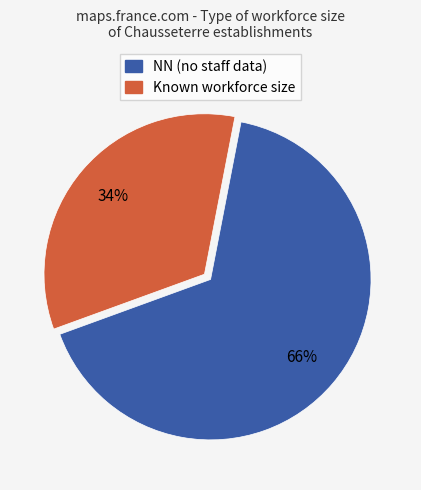

To the nearest percent, what is the average slice percentage?

50%